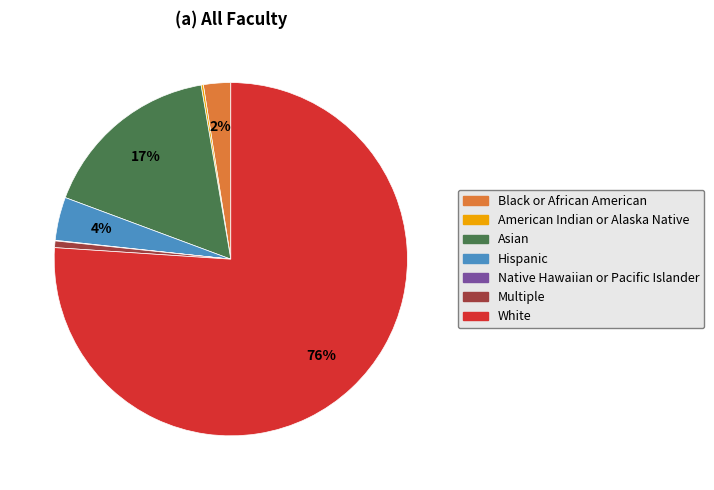

Do Asian and White together represent more than half of the pie?

Yes